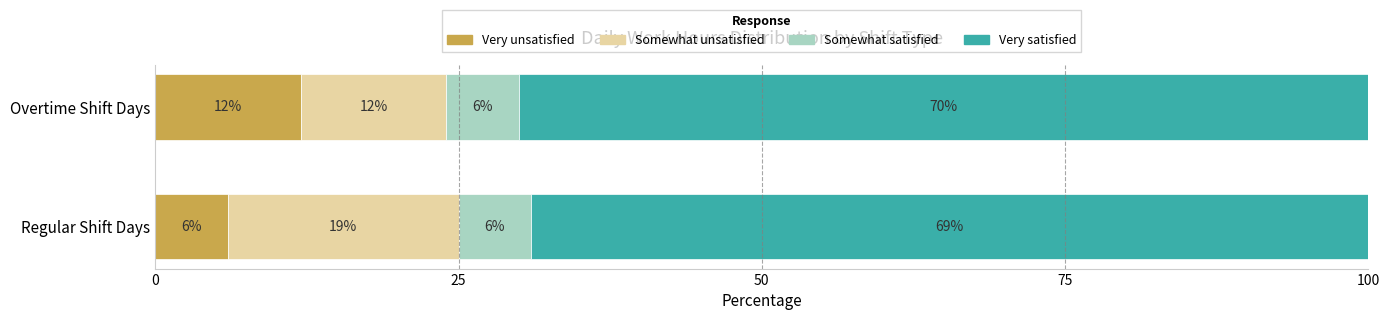

What is the total value across all series at Overtime Shift Days?

100